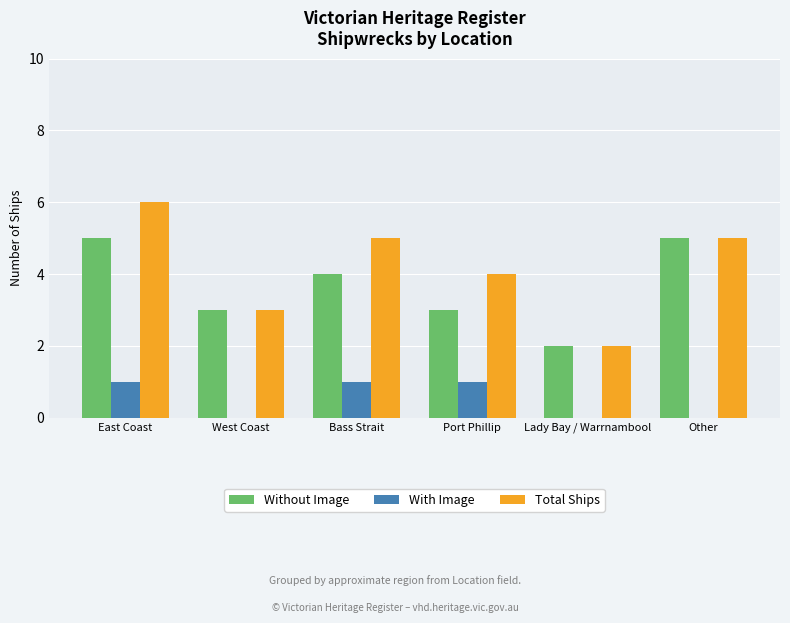

Which series has the largest total across all categories?

Total Ships